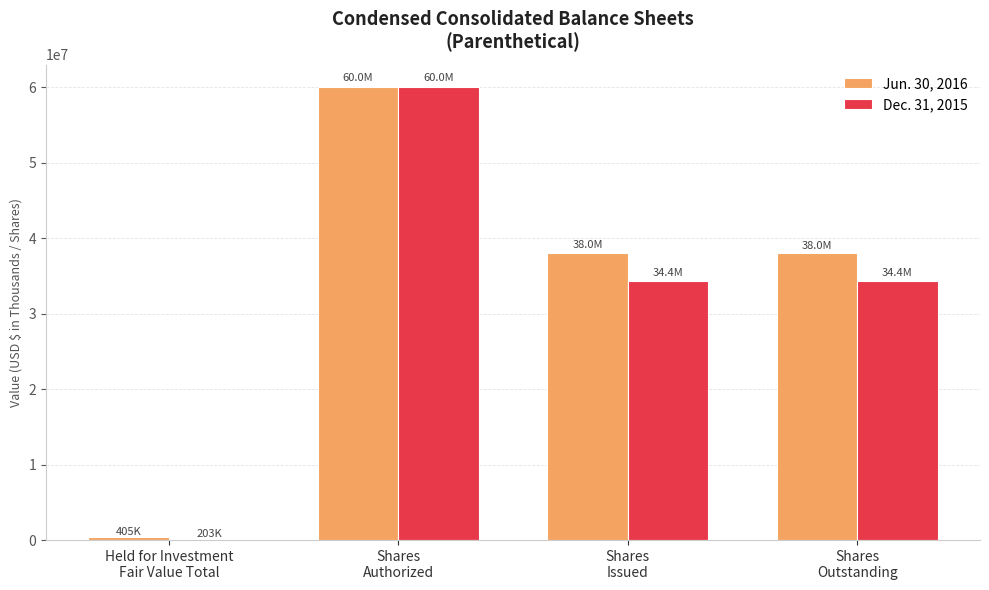

What is the smallest value displayed?

202813